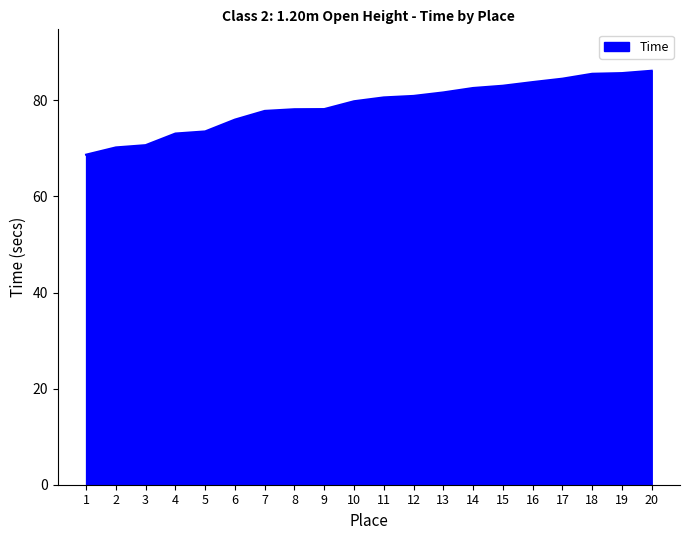

Is it true that the value at 4 is 37.2?

False